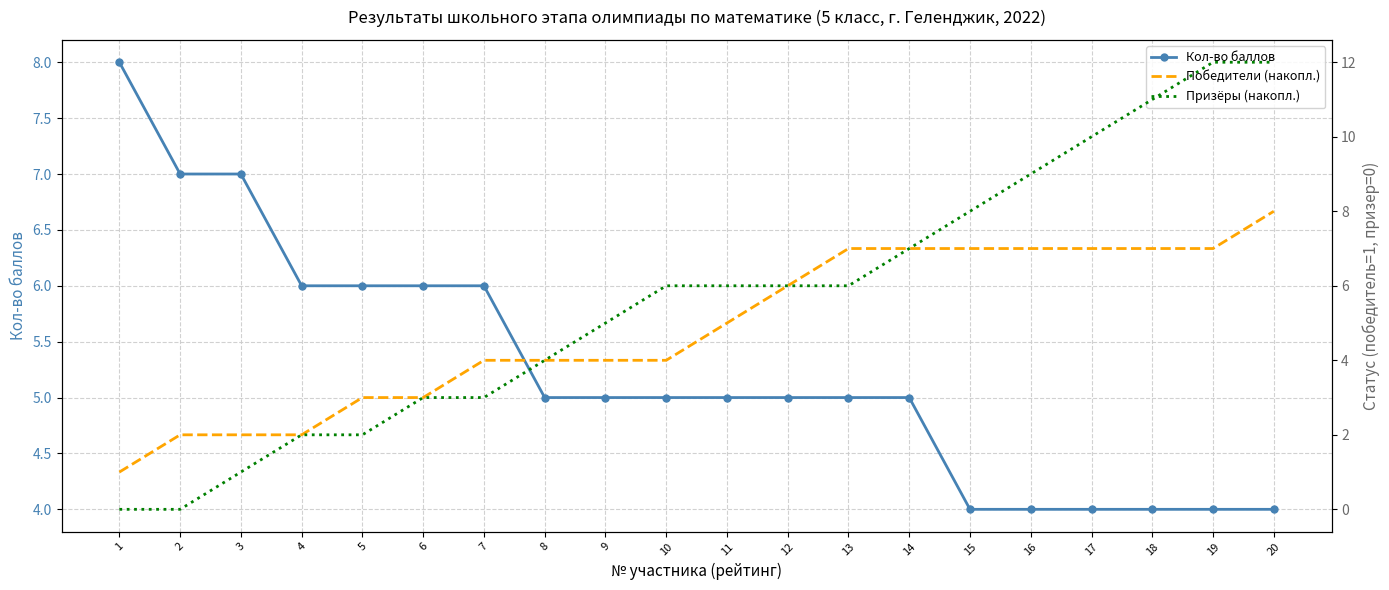

Reading left to right, transcribe all the data shown in this chart.

Кол-во баллов: 8	7	7	6	6	6	6	5	5	5	5	5	5	5	4	4	4	4	4	4
Победители (накопл.): 1	2	2	2	3	3	4	4	4	4	5	6	7	7	7	7	7	7	7	8
Призёры (накопл.): 0	0	1	2	2	3	3	4	5	6	6	6	6	7	8	9	10	11	12	12